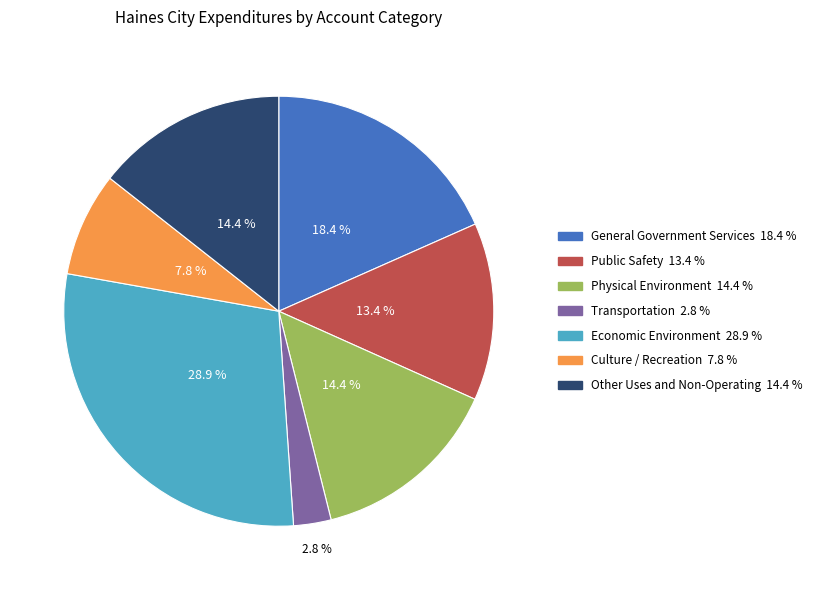

What is the largest slice in the pie chart?

Economic Environment